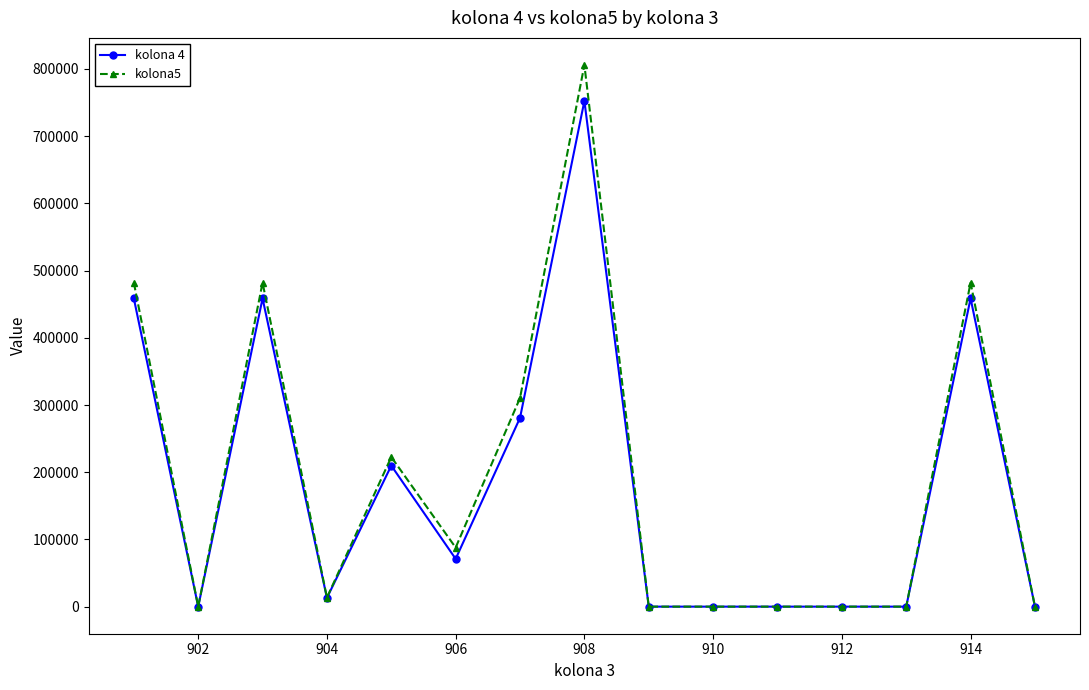

Which series has the largest range (max minus min)?

kolona5